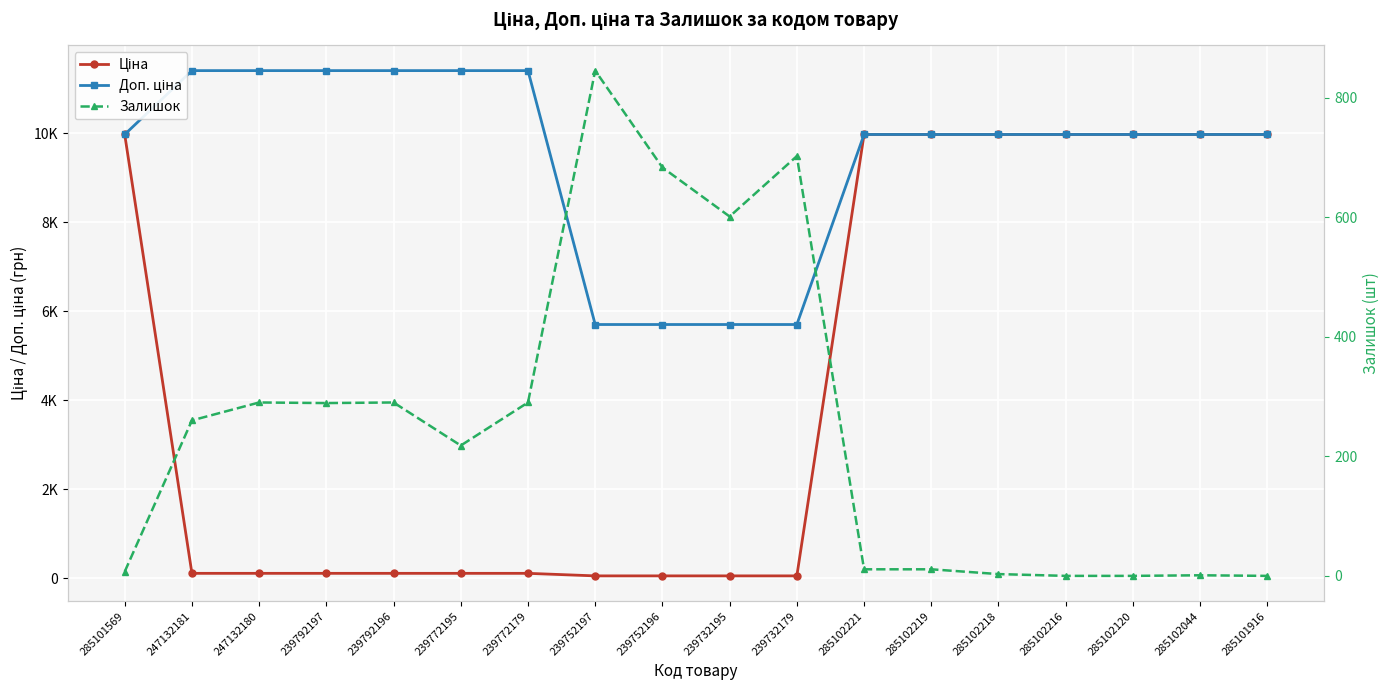

At which category is the sum across all series the highest?

285102221